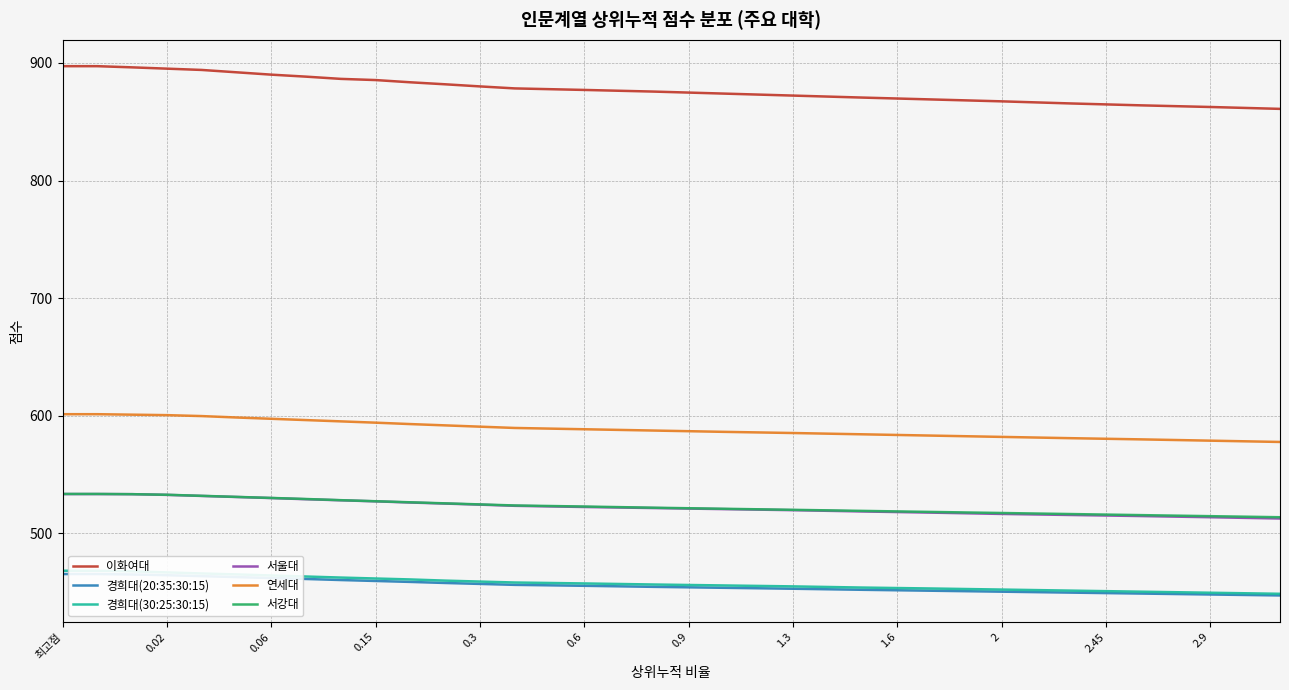

What is the difference between the 서강대 values at 35 and 23?

5.4